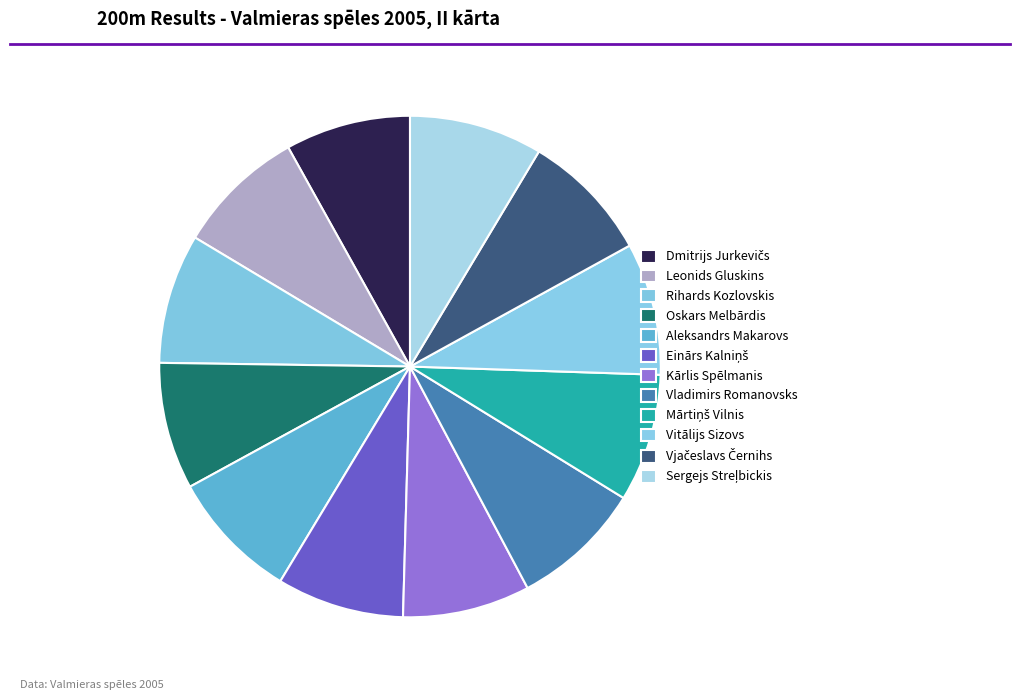

Count the number of slices in the pie.

12